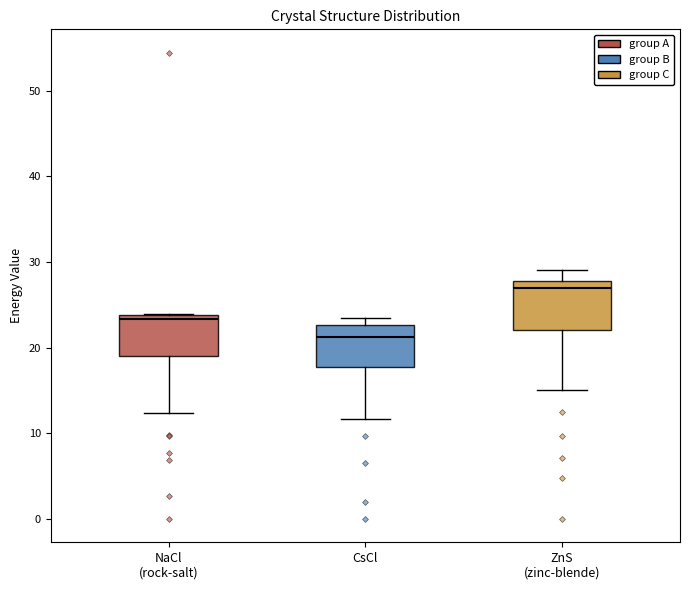

Which box has the lowest median line?

CsCl